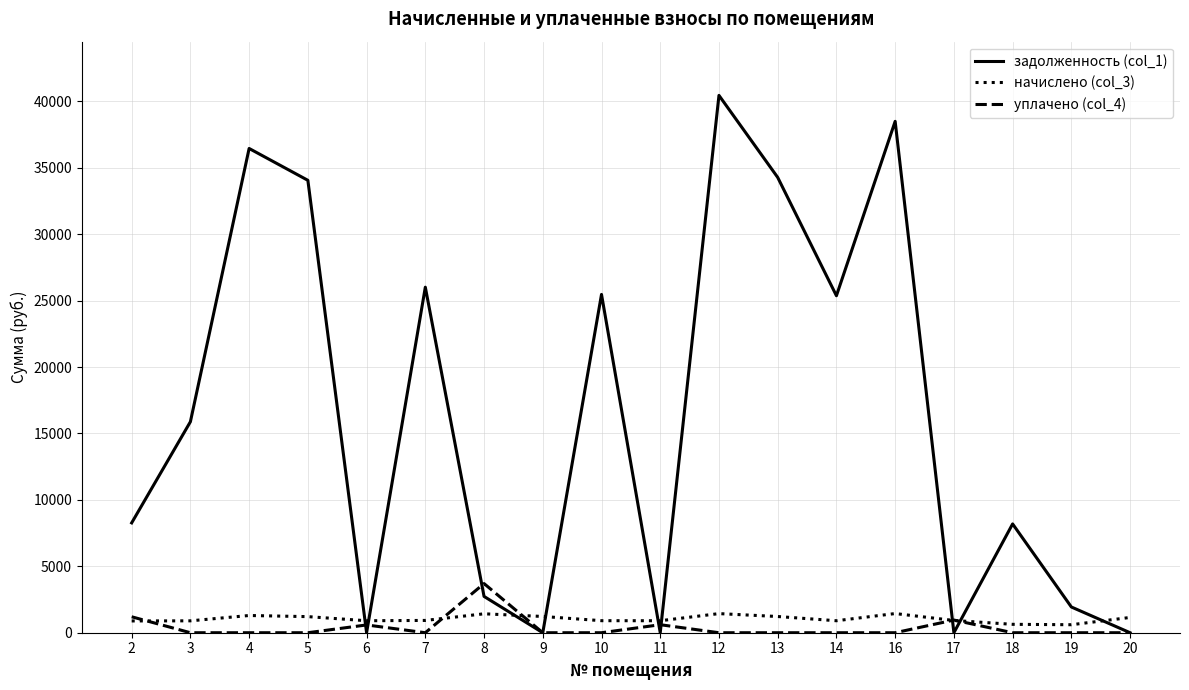

What is the total value across all series at 10?

26371.1